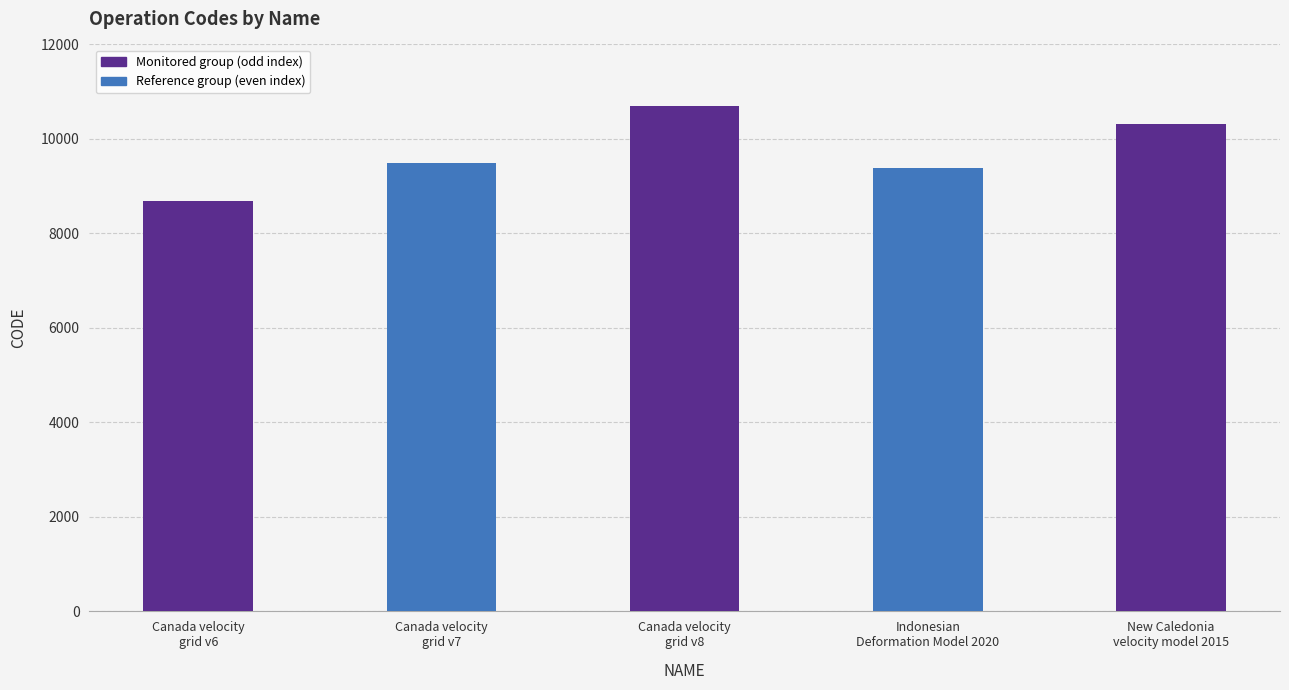

What is the difference between the second highest and minimum values?

1647